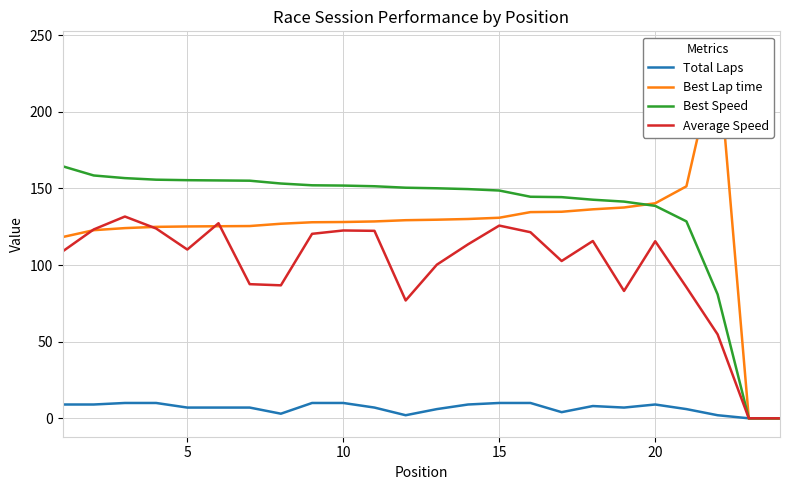

True or false: Best Speed has a value of 238.5 at 10.

False